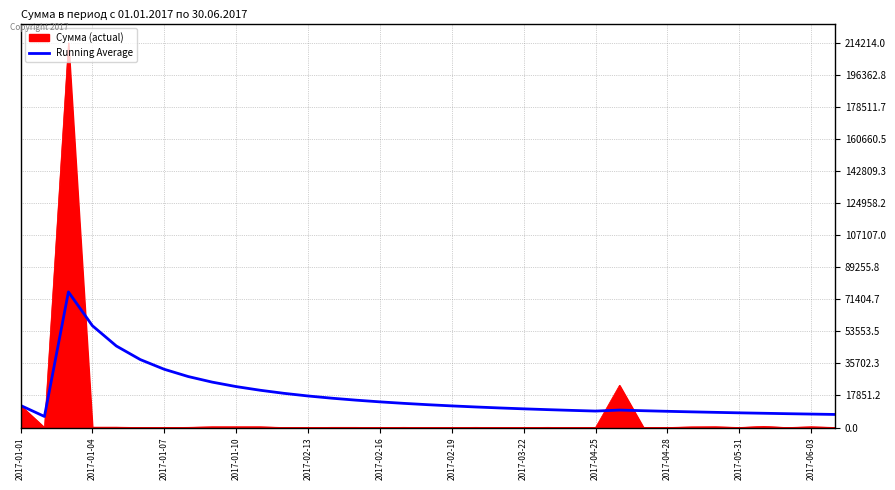

Rank the series by their maximum value, from highest to lowest.

Сумма (actual), Running Average